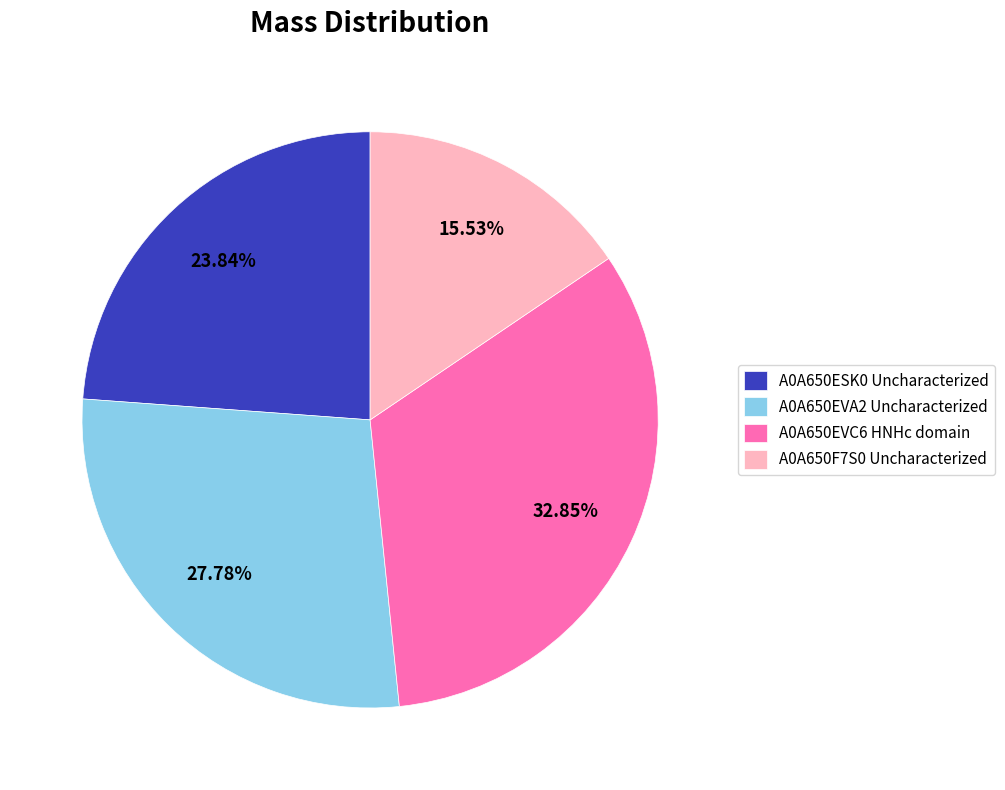

Rank the categories by value from highest to lowest.

A0A650EVC6 HNHc domain, A0A650EVA2 Uncharacterized, A0A650ESK0 Uncharacterized, A0A650F7S0 Uncharacterized